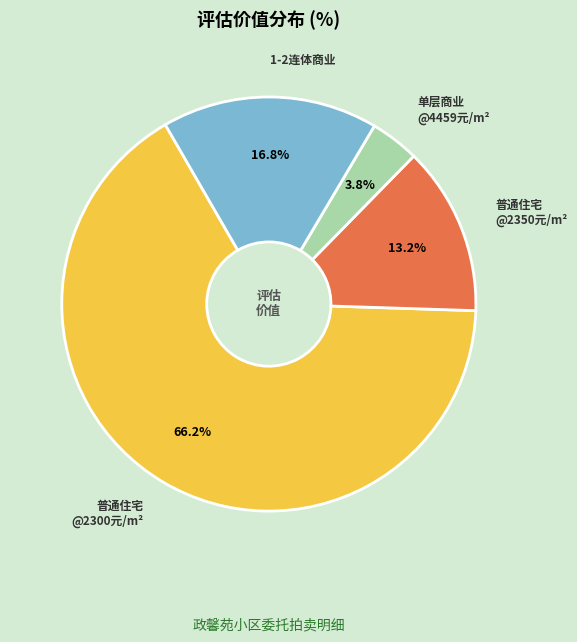

Is there any slice that represents more than half of the pie?

Yes